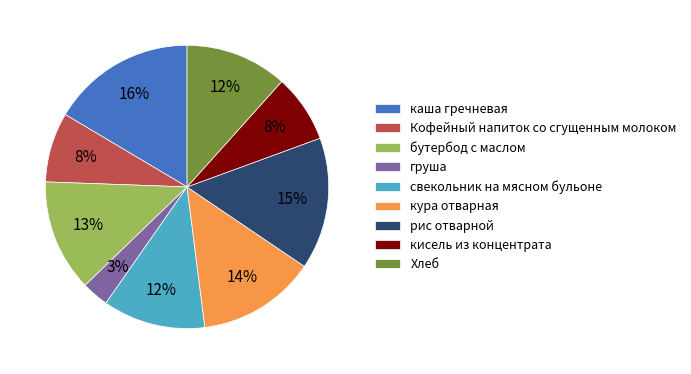

What is the smallest slice in the pie chart?

груша